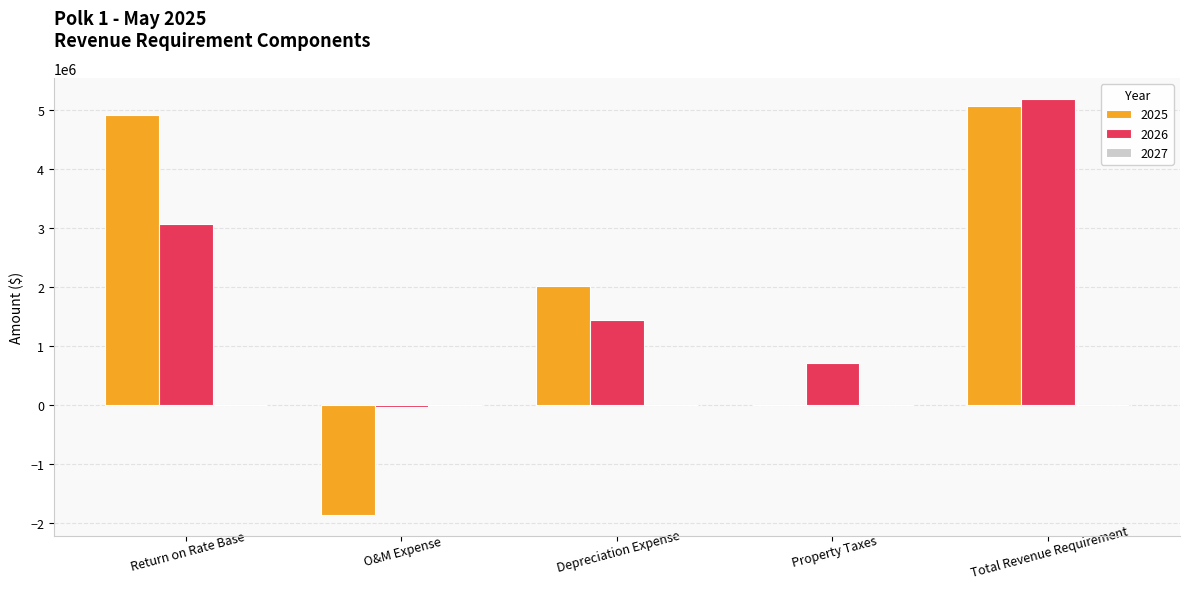

Reading left to right, what are all the values shown in this chart?

2025: 4905293.5	-1857114.0	2009687.4	0.0	5057866.9
2026: 3065808.4	-37142.3	1435491.0	721636.1	5185793.2